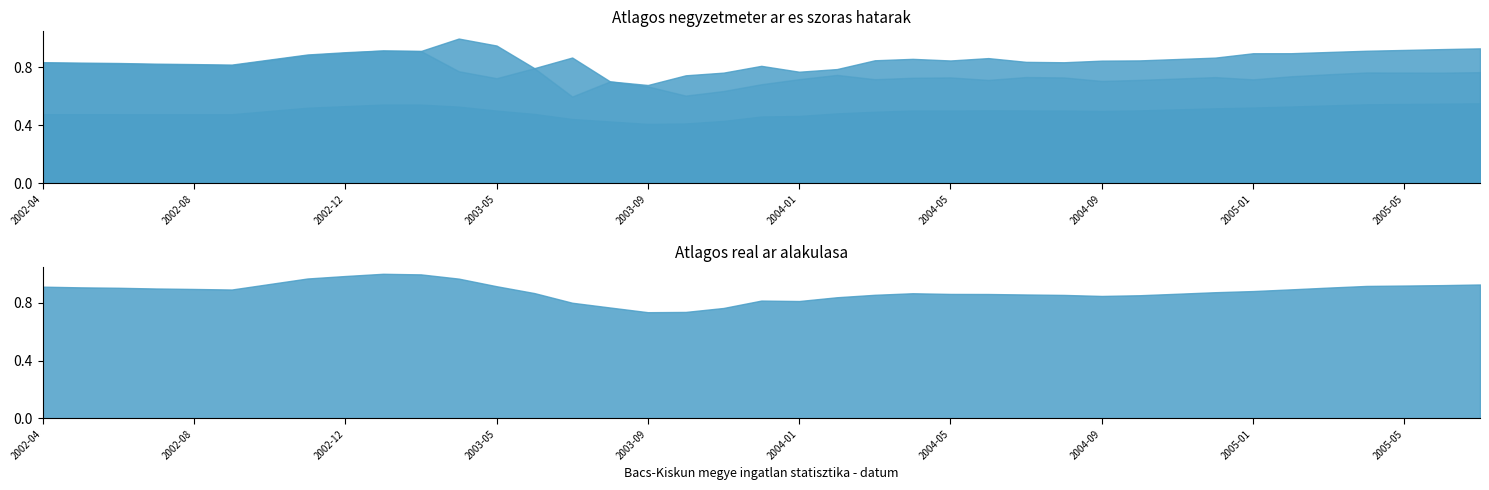

List the labels in order of Szoras also hatar value, smallest first.

2003-07, 2003-10, 2003-11, 2003-09, 2003-12, 2003-08, 2004-09, 2004-06, 2004-10, 2005-01, 2004-03, 2004-01, 2004-11, 2003-05, 2004-04, 2004-08, 2004-05, 2004-12, 2004-07, 2005-02, 2004-02, 2005-03, 2005-06, 2005-05, 2005-04, 2005-07, 2003-04, 2003-06, 2002-09, 2002-08, 2002-07, 2002-06, 2002-05, 2002-04, 2002-10, 2002-11, 2002-12, 2003-03, 2003-02